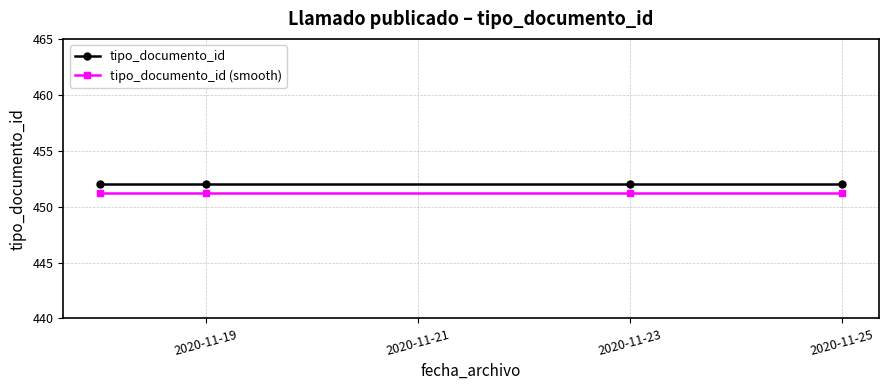

What is the value of the tipo_documento_id point at the 1st from the left?

452.0